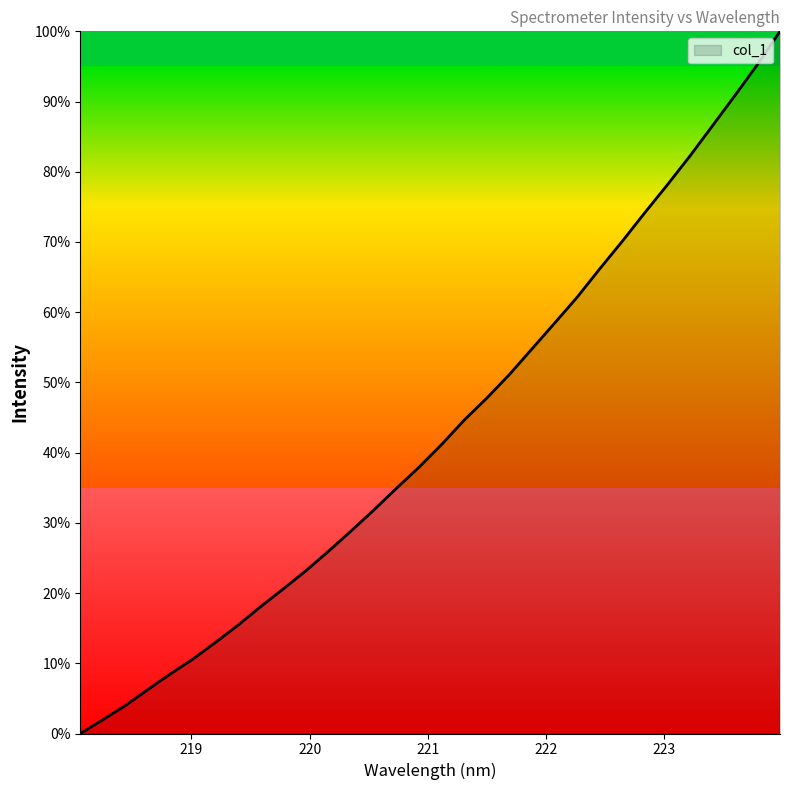

What is the greatest value displayed?

100.0